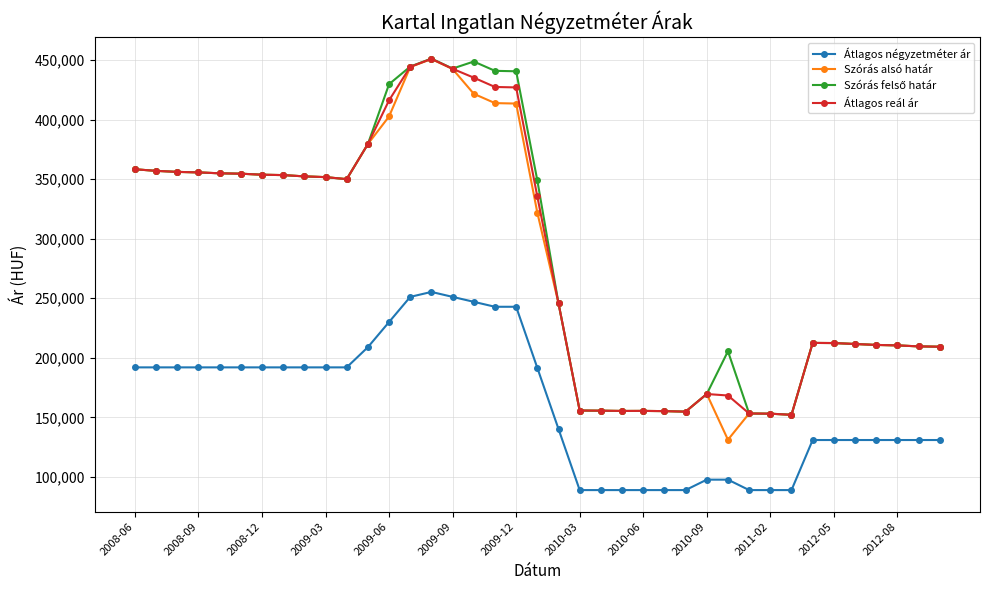

True or false: Átlagos reál ár and Átlagos négyzetméter ár intersect in this chart.

False